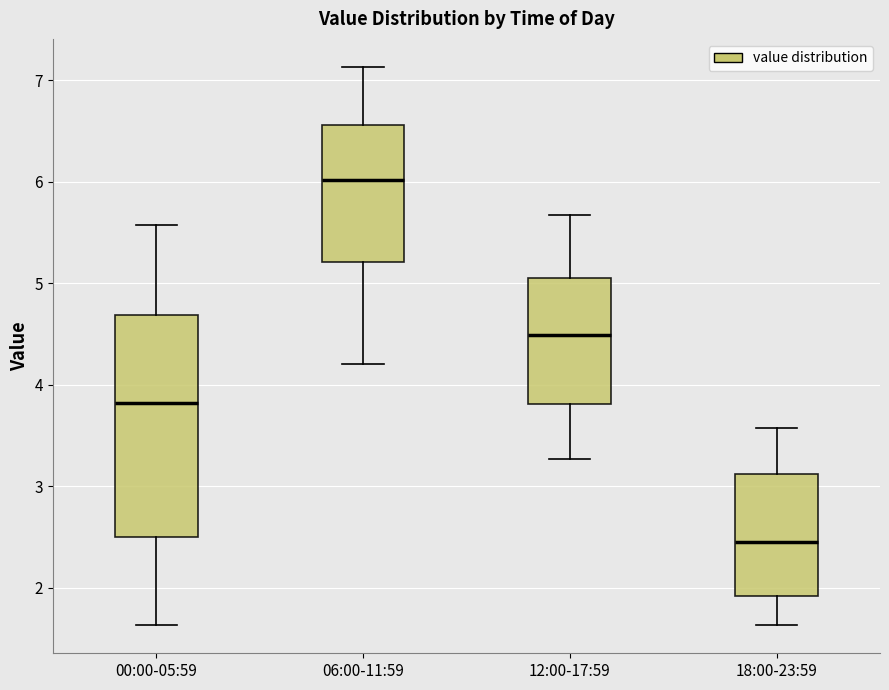

Reading left to right, read every box against the y-axis: the position of its median line, the range the box covers, and the ends of its whiskers. The values are not printed on the chart, so give them approximately, as read against the axis.

00:00-05:59: median 3.8, box 2.5 to 4.7, whiskers 1.6 to 5.6
06:00-11:59: median 6.0, box 5.2 to 6.6, whiskers 4.2 to 7.1
12:00-17:59: median 4.5, box 3.8 to 5.0, whiskers 3.3 to 5.7
18:00-23:59: median 2.5, box 1.9 to 3.1, whiskers 1.6 to 3.6